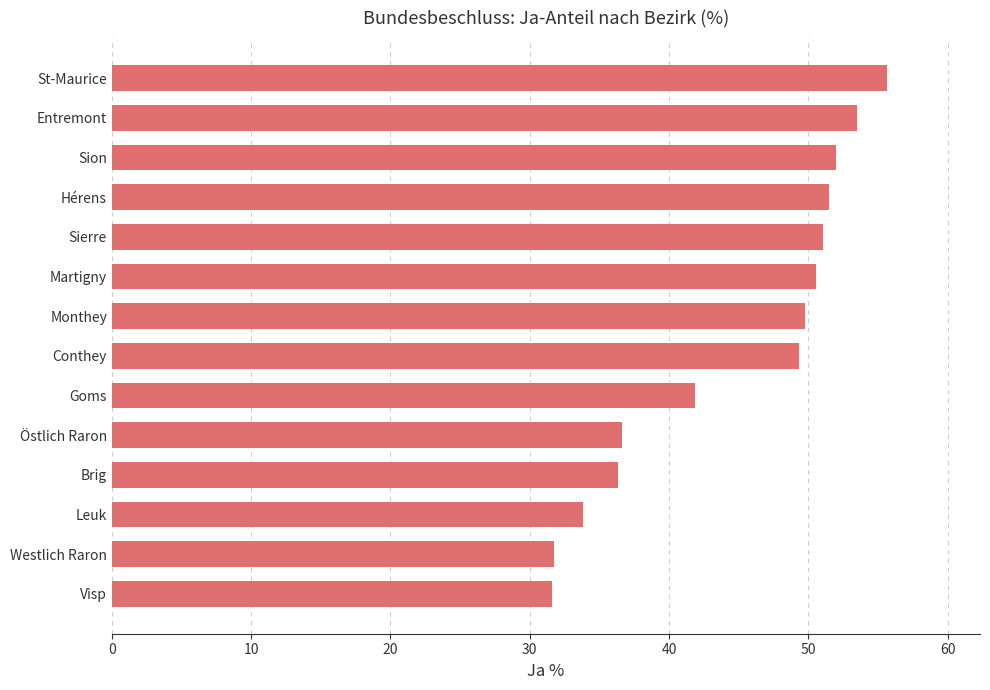

Does the chart contain stacked bars?

No